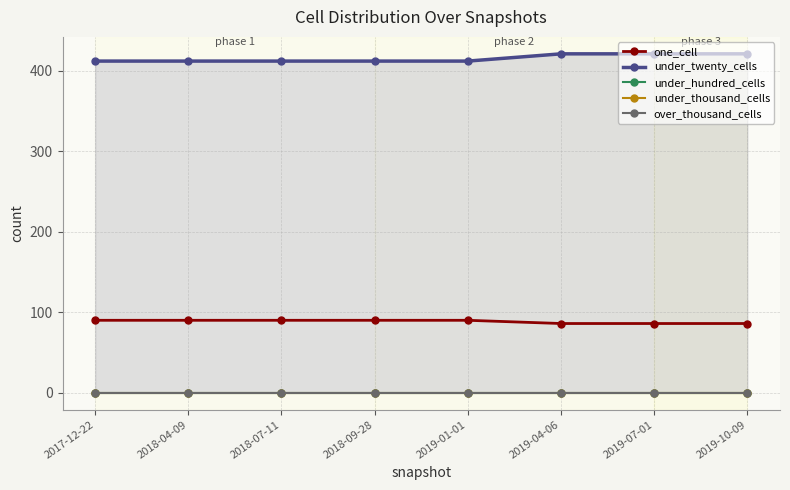

At which category is the sum across all series the highest?

2019-04-06